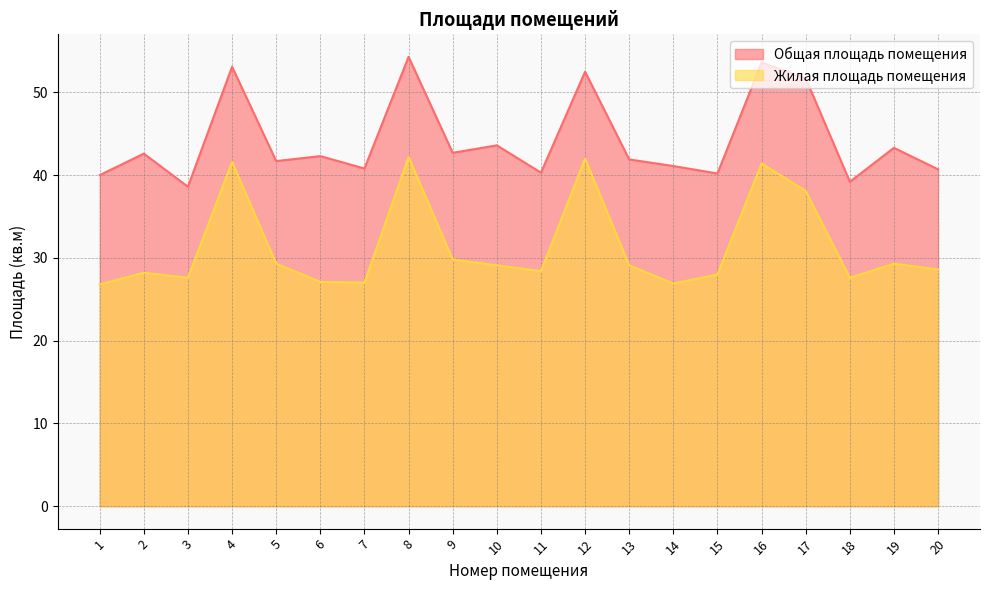

How many lines are shown in the chart?

2